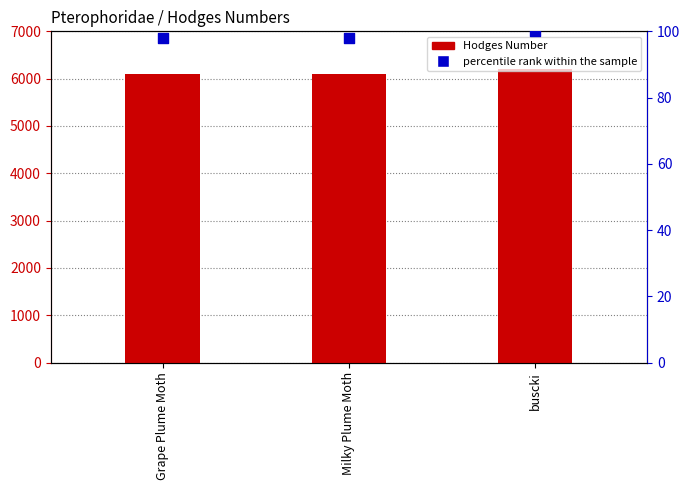

Is the value of percentile rank within the sample at buscki greater than the value of Hodges Number at buscki?

No